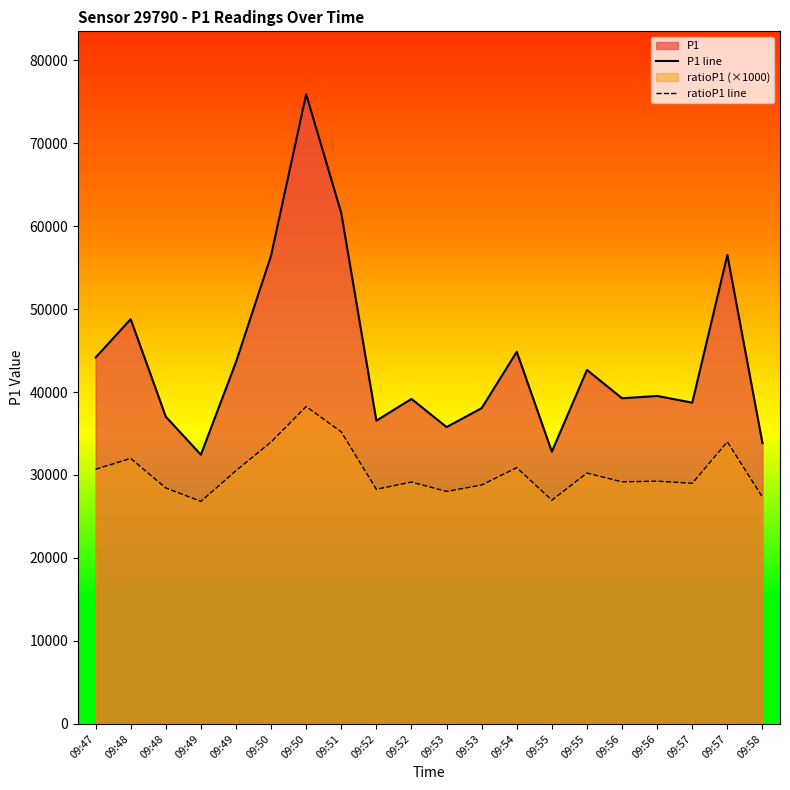

True or false: ratioP1 line has more than 0 interior local peaks.

True